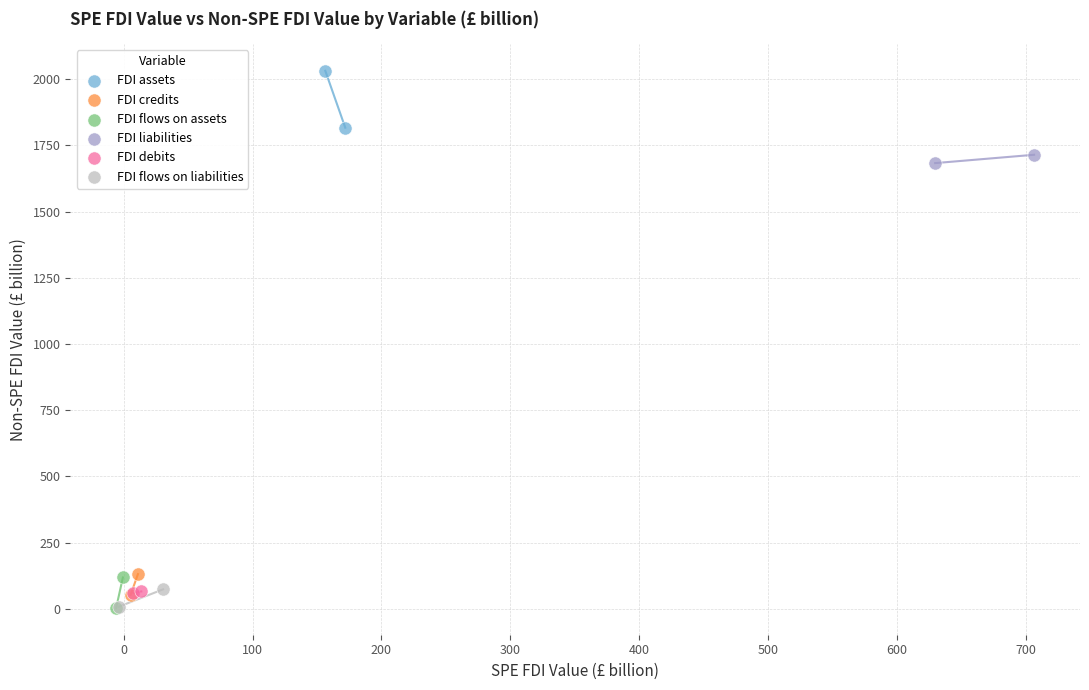

What are all the series names shown in the legend?

FDI assets, FDI credits, FDI flows on assets, FDI liabilities, FDI debits, FDI flows on liabilities